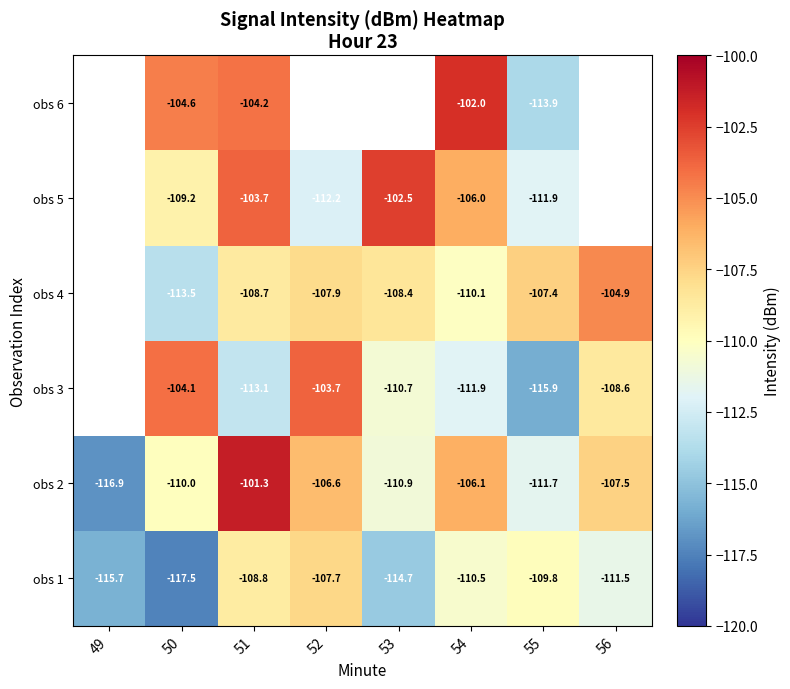

True or false: obs 6 has a value of -102.0 at 54.

True